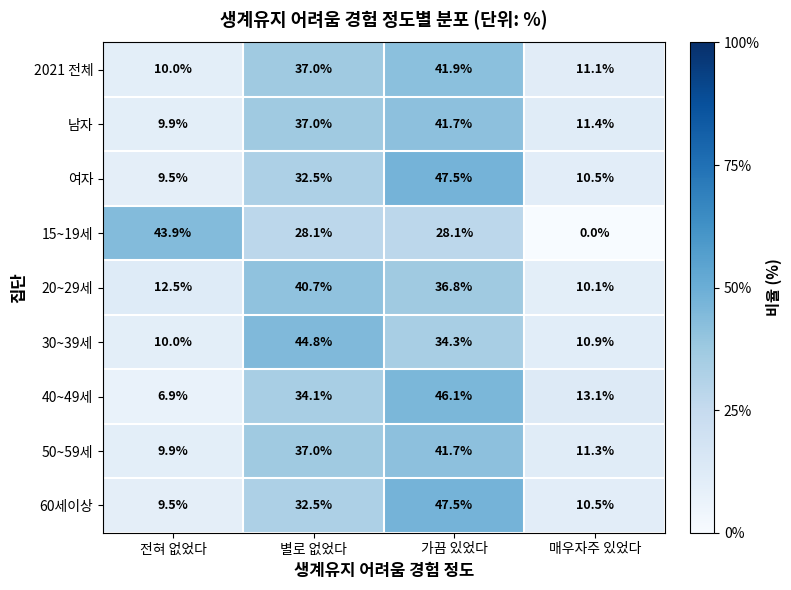

The 20~29세 series shows 15.6 at 매우자주 있었다. True or false?

False